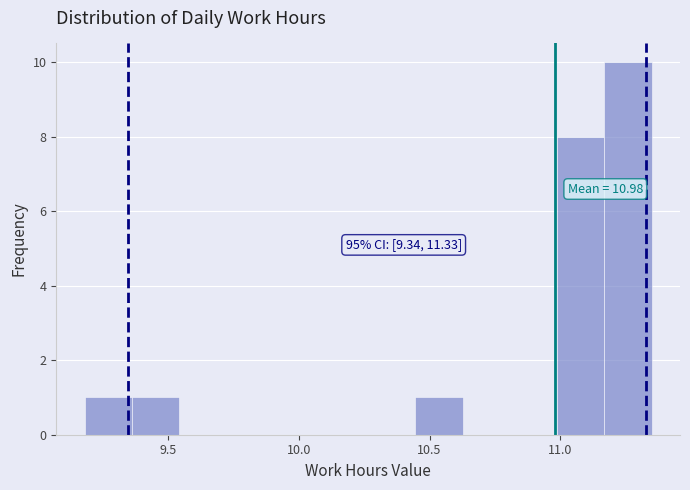

Read against the x-axis, roughly where is the centre of the tallest bar?

11.25